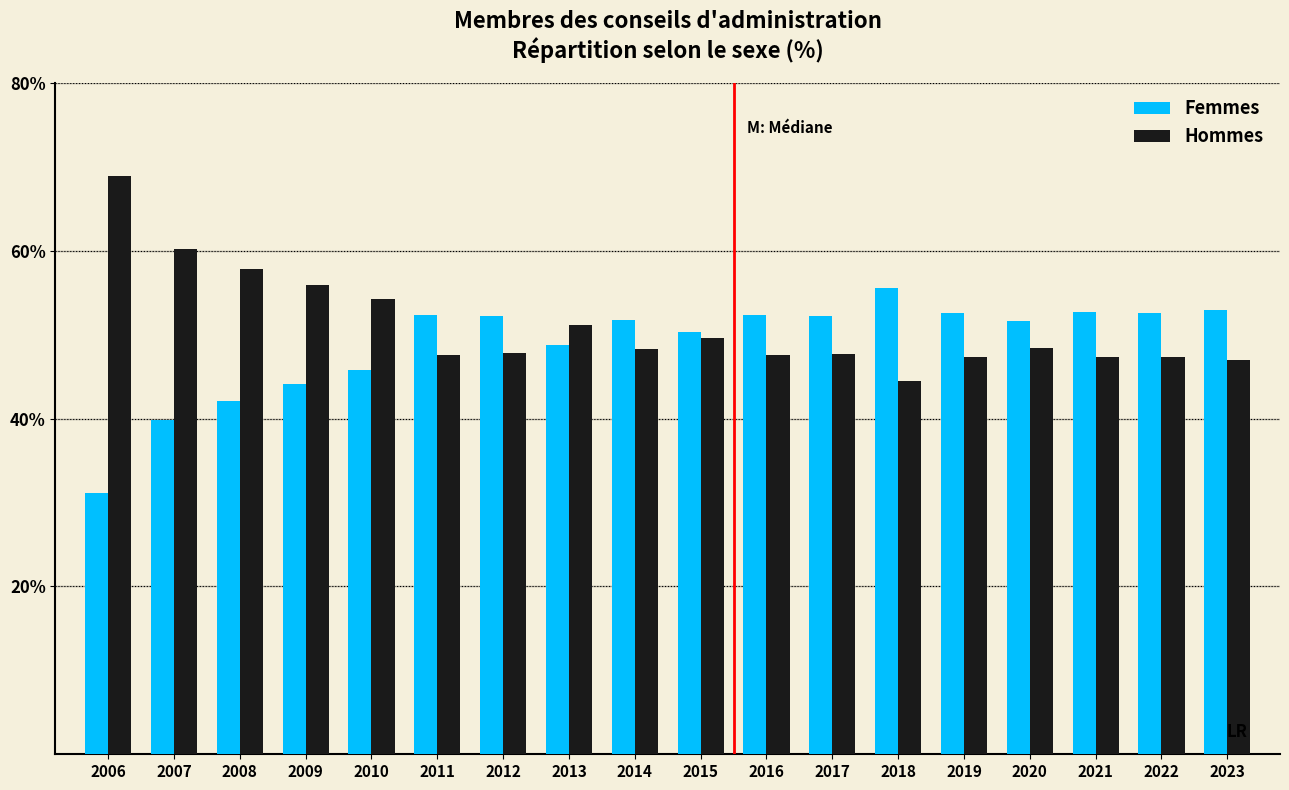

What is the total value across all series at 2015?

100.0